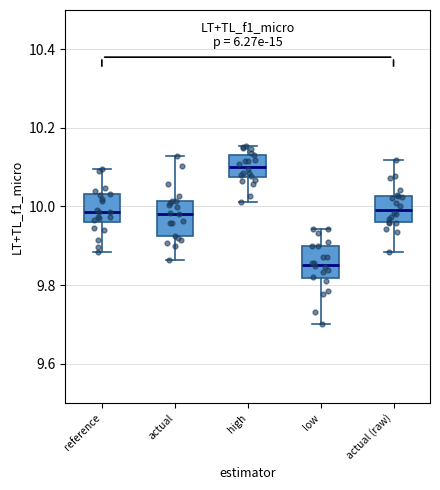

Reading left to right, transcribe this box plot: for each box, give where its median line is, the range the box spans, and where its two whiskers end, as read against the y-axis. The values are not printed on the chart, so give them approximately, as read against the axis.

reference: median 9.98, box 9.96 to 10.04, whiskers 9.88 to 10.10
actual: median 9.98, box 9.92 to 10.02, whiskers 9.86 to 10.12
high: median 10.10, box 10.08 to 10.14, whiskers 10.02 to 10.16
low: median 9.86, box 9.82 to 9.90, whiskers 9.70 to 9.94
actual (raw): median 10.00, box 9.96 to 10.02, whiskers 9.88 to 10.12